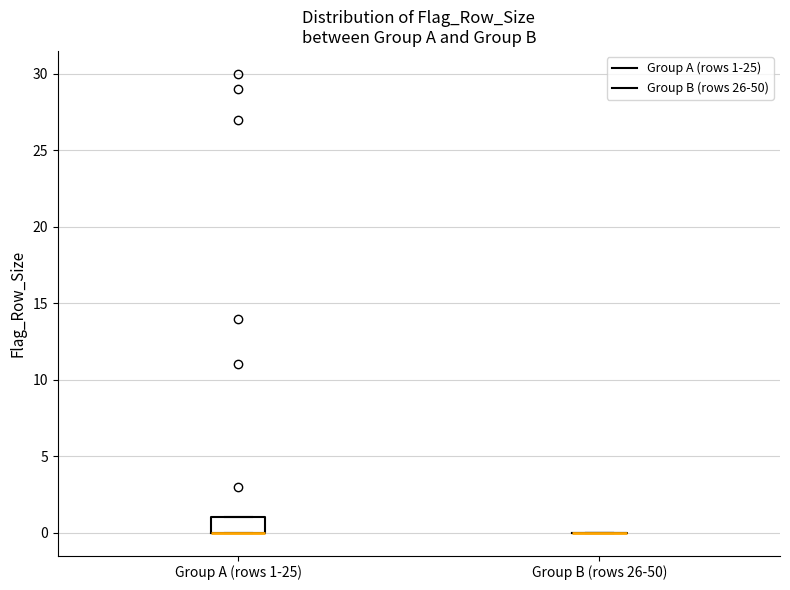

Which box is the tallest, from its lower edge to its upper edge?

Group A (rows 1-25)